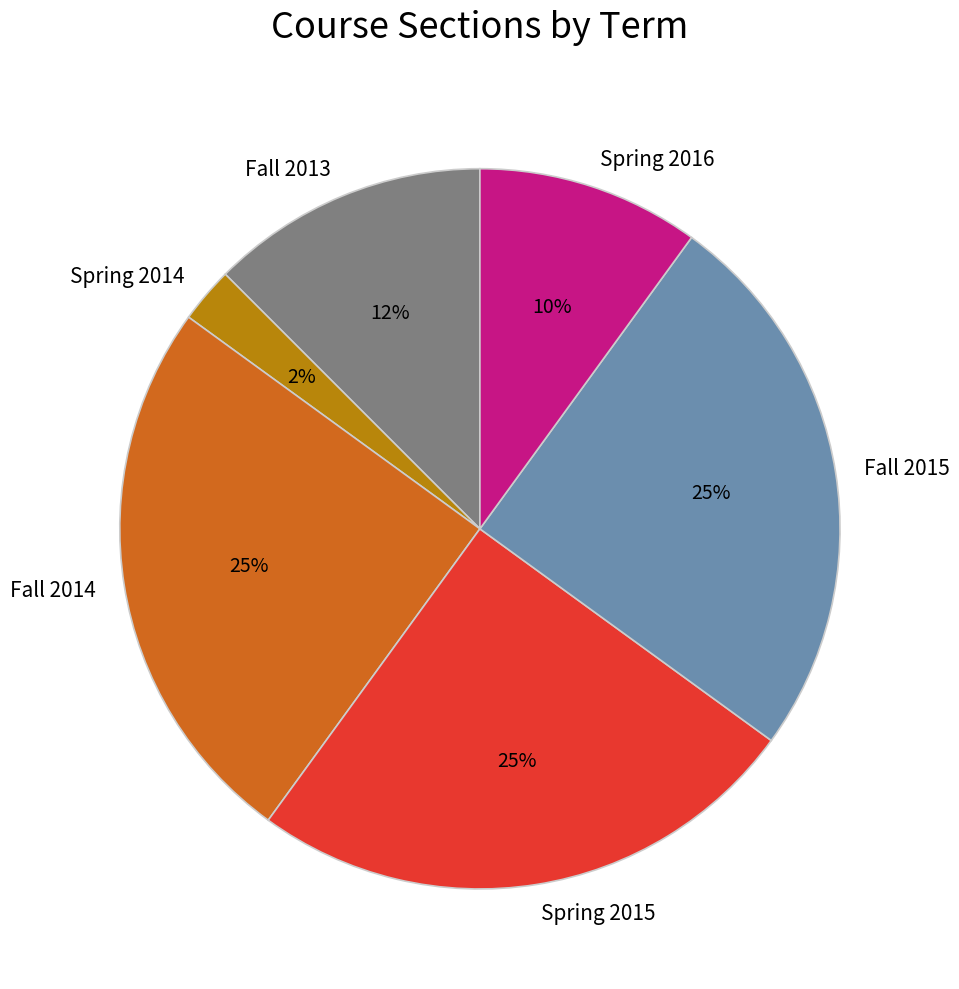

Which slice is the smallest?

Spring 2014